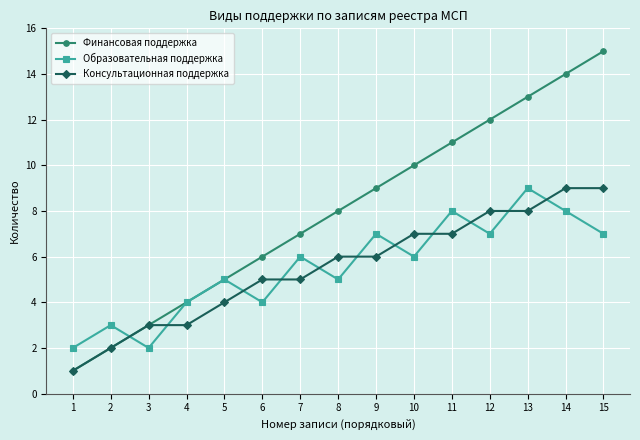

True or false: Финансовая поддержка and Образовательная поддержка intersect in this chart.

True